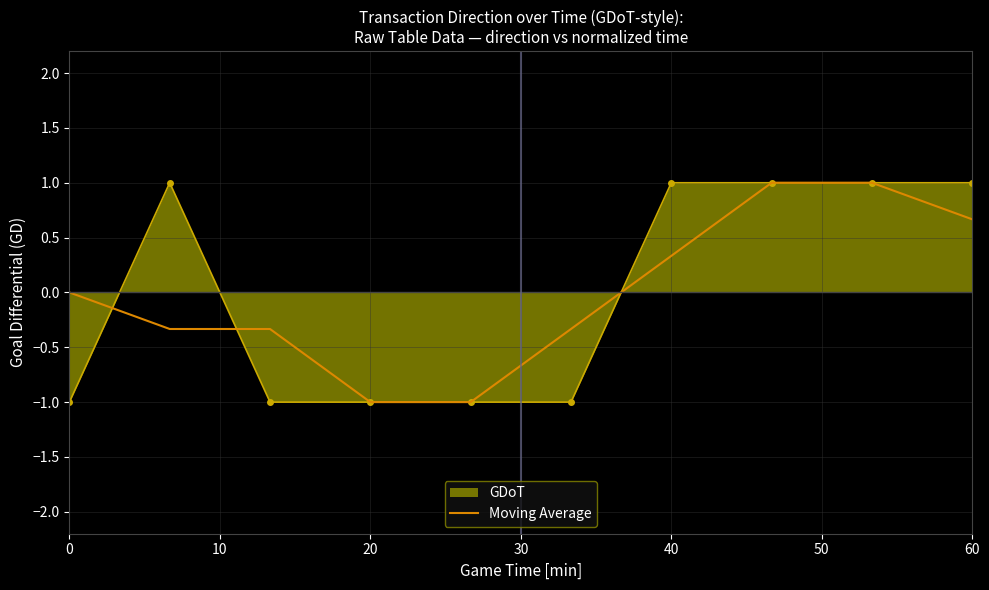

How many categories are shown in the chart?

10